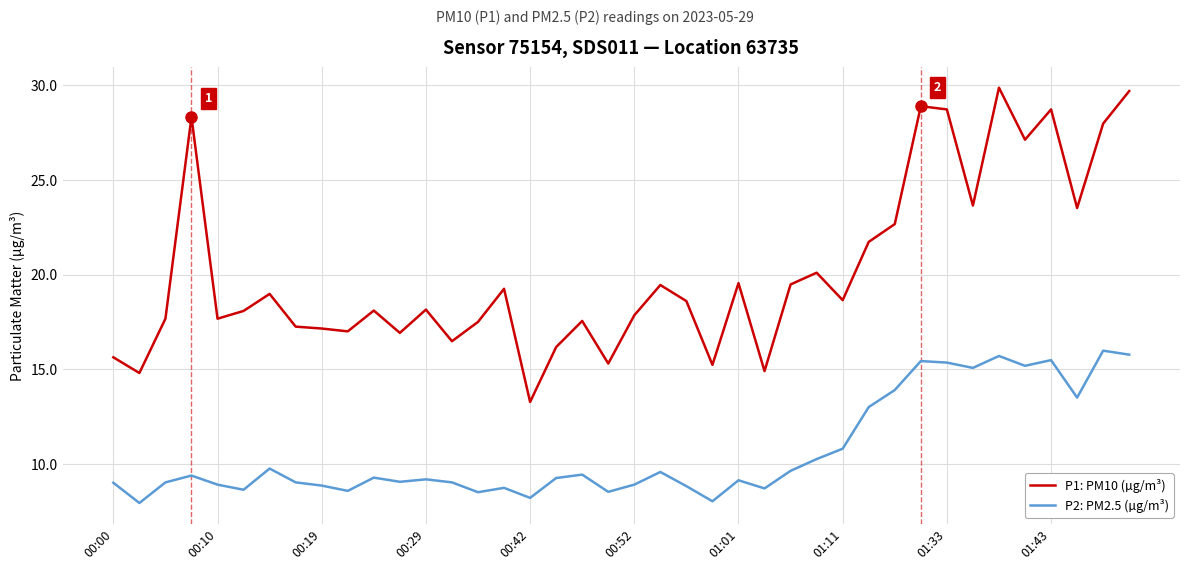

List the series in order of their peak value, lowest first.

P2: PM2.5 (µg/m³), P1: PM10 (µg/m³)